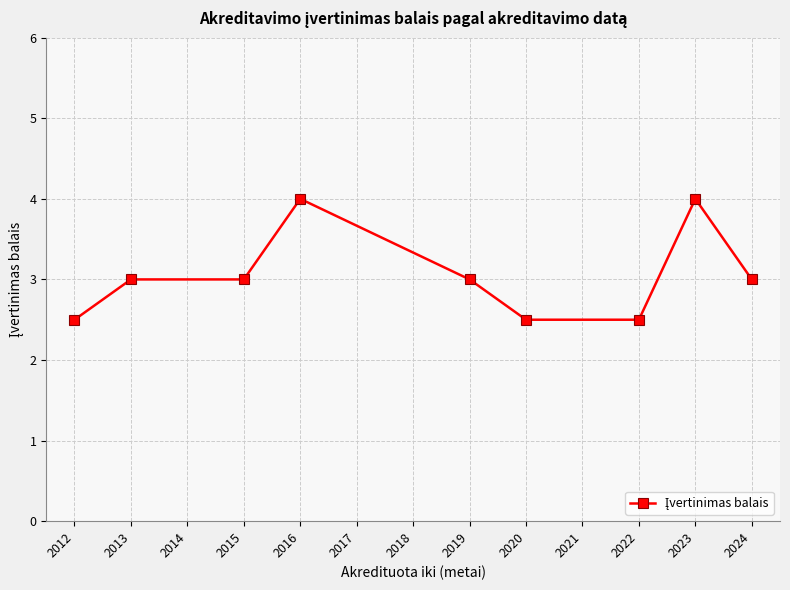

Count the number of data series in this chart.

1